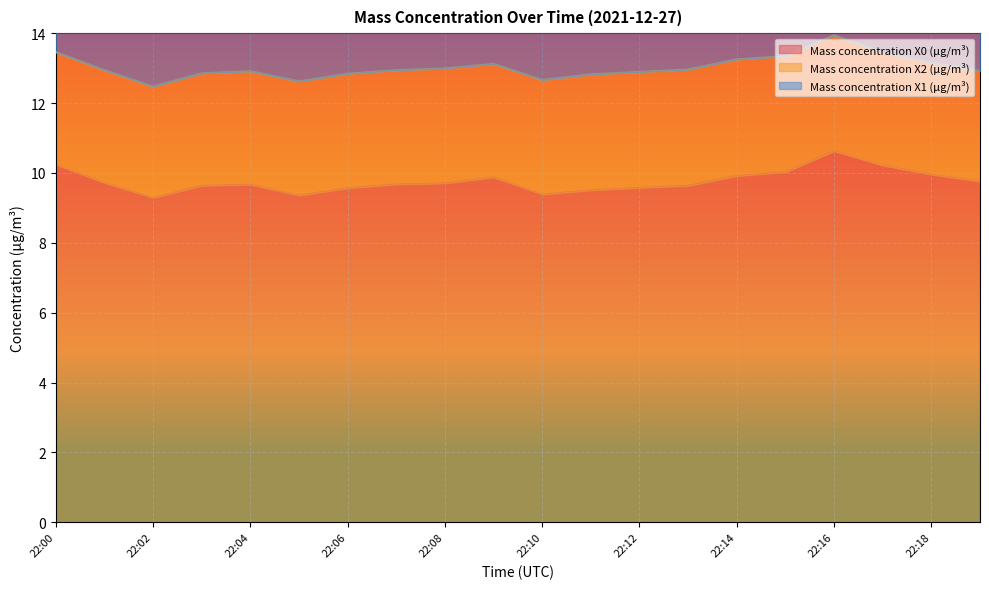

Reading right to left, what are all the values shown in this chart?

Mass concentration X0 (μg/m³): 9.8	9.9	10.2	10.6	10.0	9.9	9.6	9.6	9.5	9.4	9.9	9.7	9.7	9.6	9.3	9.7	9.6	9.3	9.7	10.2
Mass concentration X2 (μg/m³): 3.2	3.2	3.2	3.3	3.3	3.3	3.3	3.3	3.3	3.3	3.2	3.3	3.3	3.3	3.3	3.2	3.2	3.2	3.2	3.2
Mass concentration X1 (μg/m³): 2.0	2.0	2.0	2.0	2.0	2.0	2.0	2.0	2.0	1.9	1.9	1.9	1.9	1.9	1.9	1.9	1.9	1.9	1.9	1.9